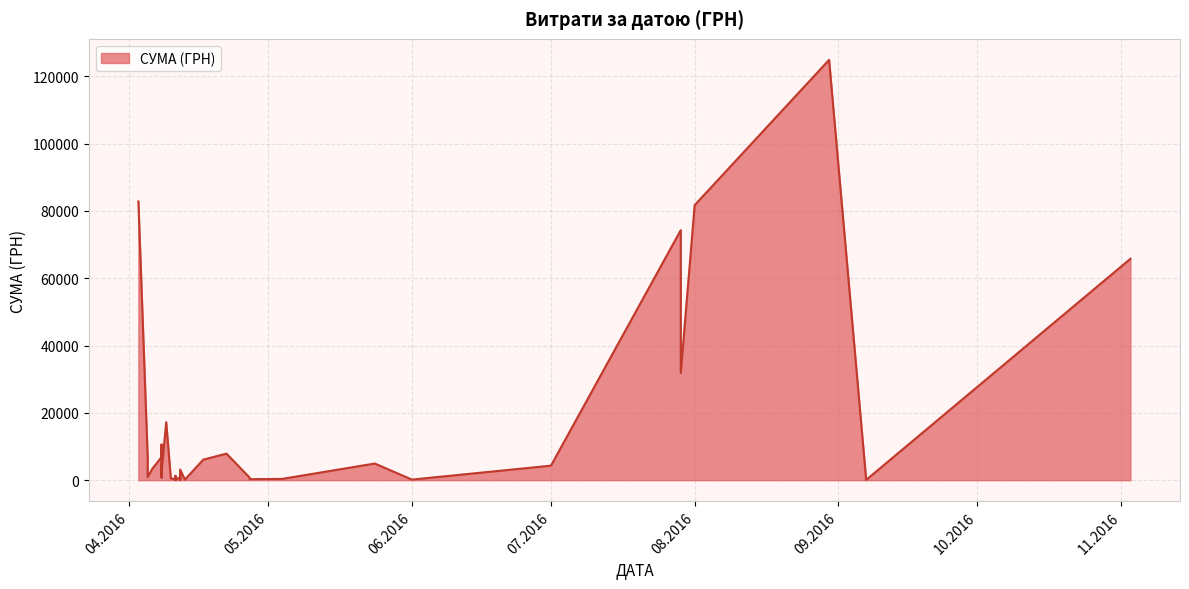

What is the smallest value displayed?

37.4